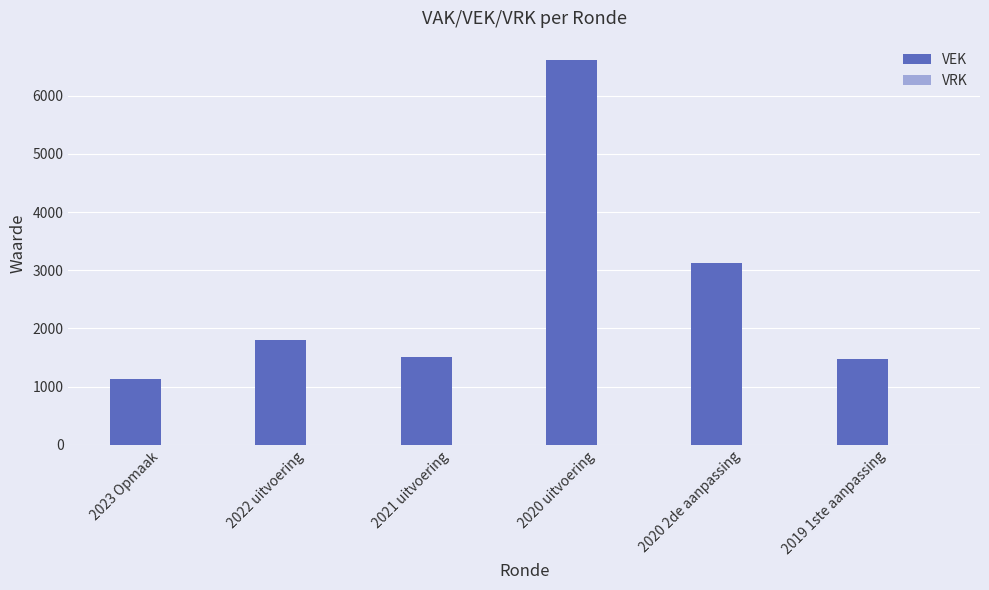

Where is the data nearest to the value 3871?

2020 2de aanpassing